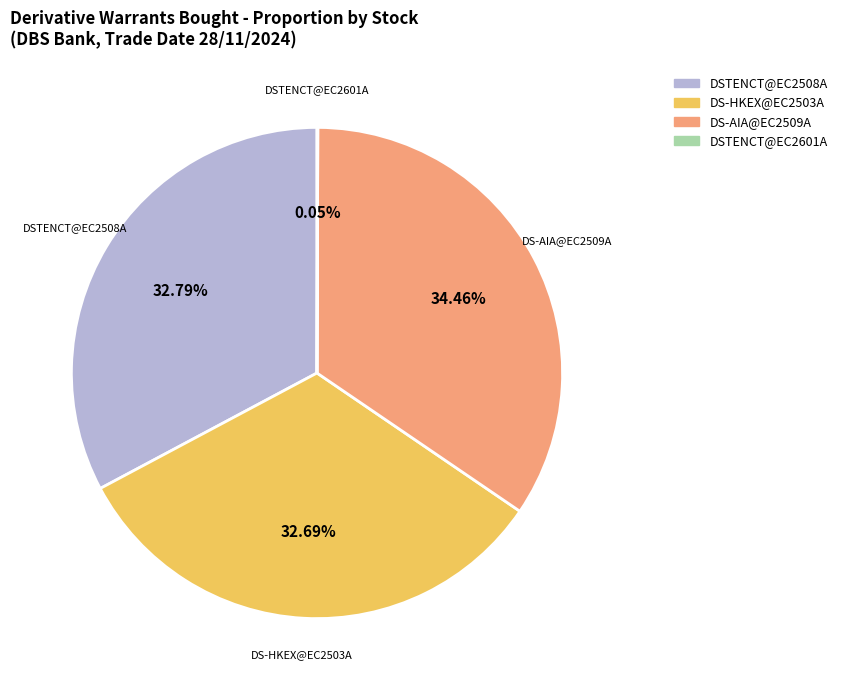

Between DSTENCT@EC2508A and DS-AIA@EC2509A, which is larger?

DS-AIA@EC2509A